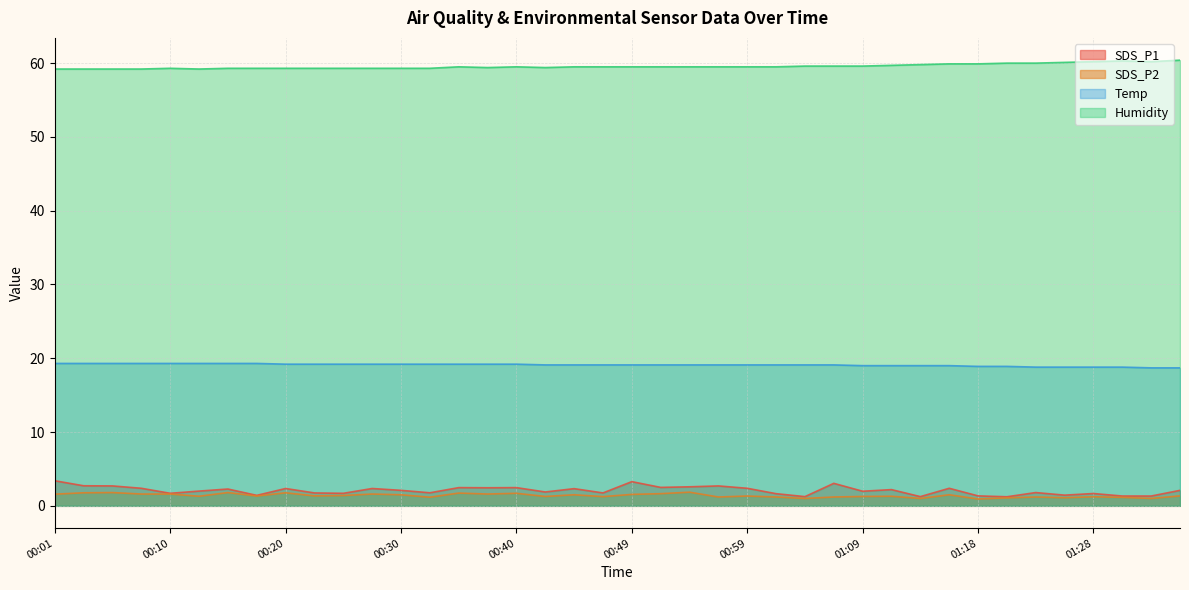

What is the difference between the maximum and minimum values in the Temp series?

0.6